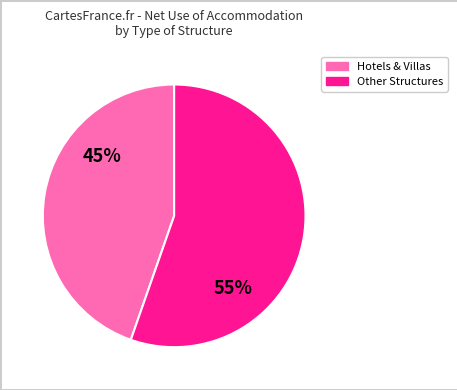

How many segments does this pie chart have?

2